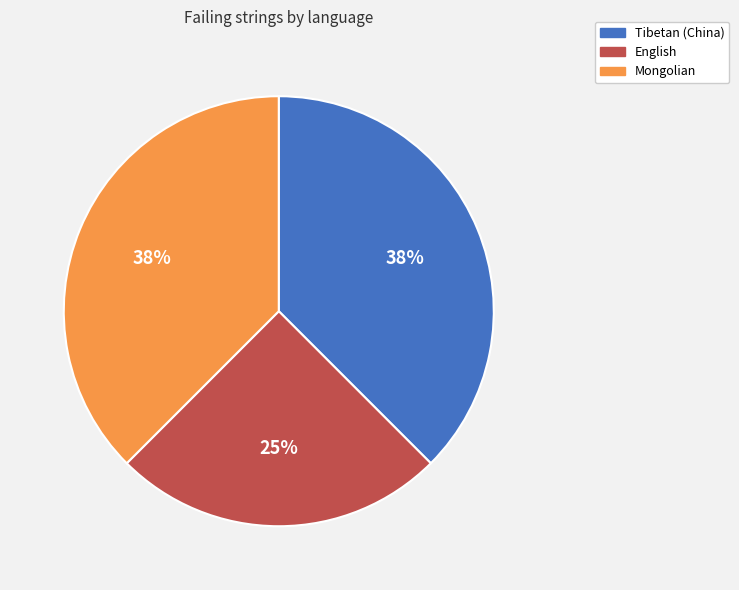

True or false: Tibetan (China) accounts for 38% of the total.

True